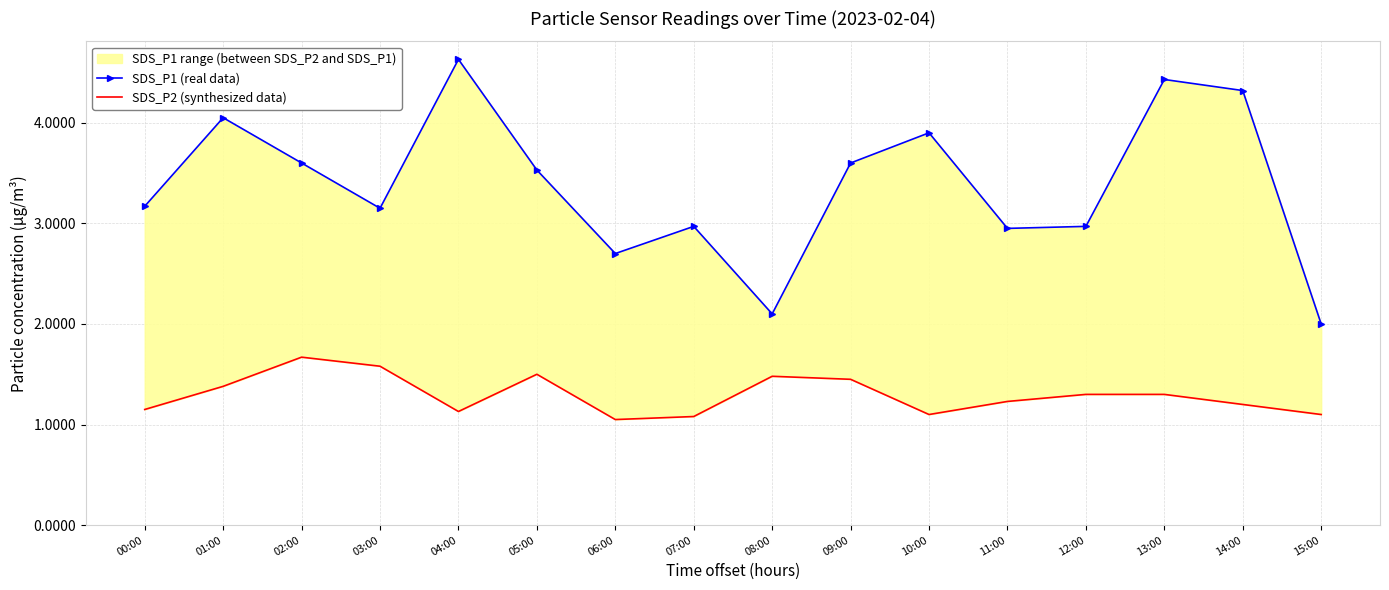

Reading left to right, extract all data points from this chart.

SDS_P1 (real data): 00:00=3.2	01:00=4.0	02:00=3.6	03:00=3.1	04:00=4.6	05:00=3.5	06:00=2.7	07:00=3.0	08:00=2.1	09:00=3.6	10:00=3.9	11:00=3.0	12:00=3.0	13:00=4.4	14:00=4.3	15:00=2.0
SDS_P2 (synthesized data): 00:00=1.1	01:00=1.4	02:00=1.7	03:00=1.6	04:00=1.1	05:00=1.5	06:00=1.1	07:00=1.1	08:00=1.5	09:00=1.4	10:00=1.1	11:00=1.2	12:00=1.3	13:00=1.3	14:00=1.2	15:00=1.1